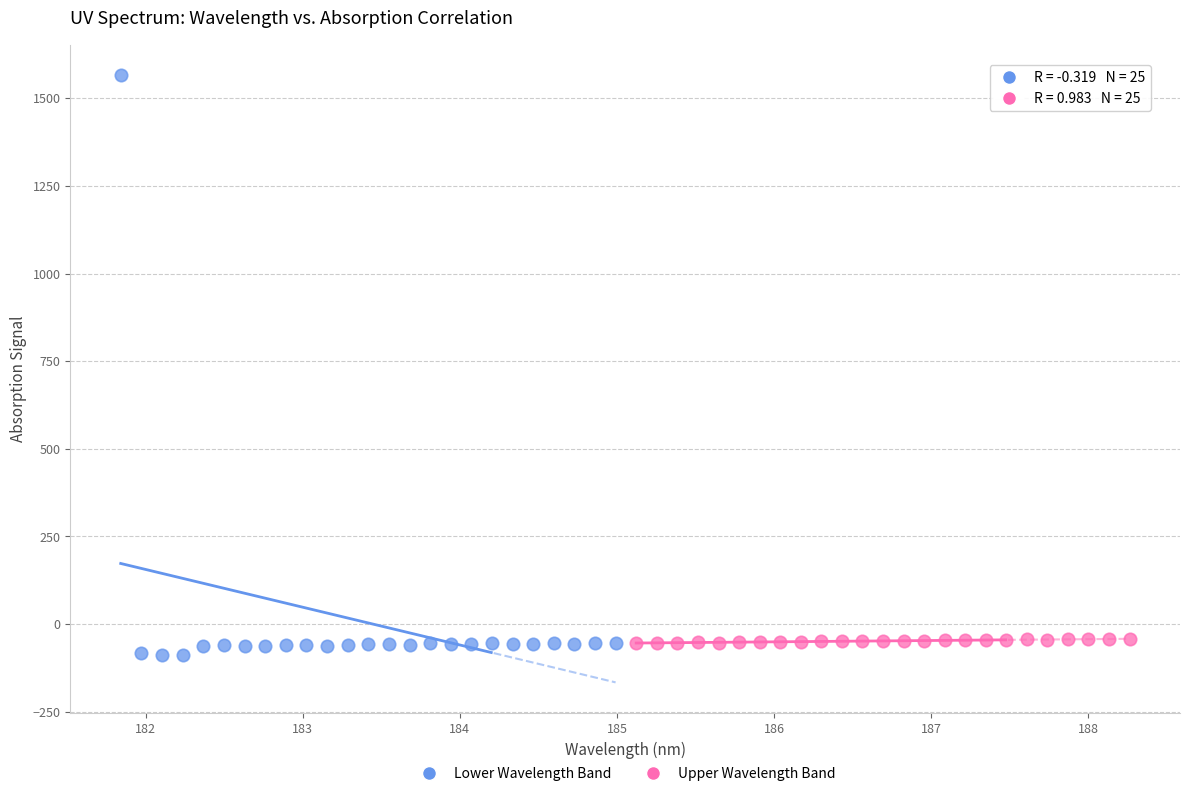

Which series contains the highest Y value?

Lower Wavelength Band